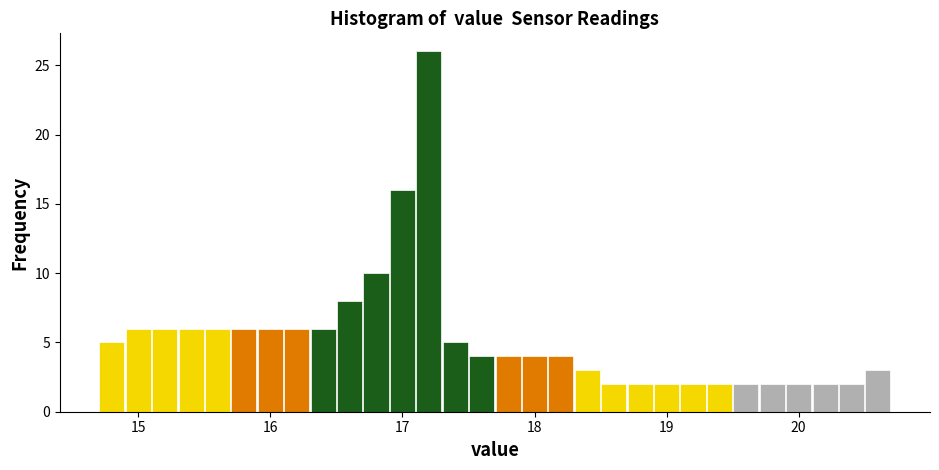

Around what value on the x-axis is the tallest bar? Give the approximate position of its centre, as read against the axis.

17.2